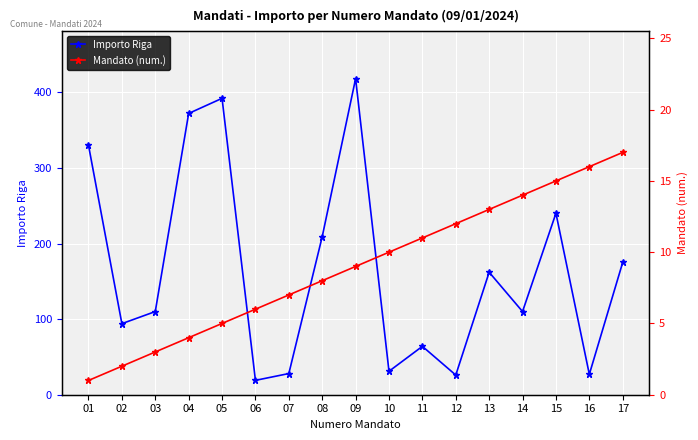

Reading left to right, transcribe all the data shown in this chart.

Importo Riga: 330	94	110	372	392	19	28	209	418	31	64	26	162	110	240	27	175
Mandato (num.): 1	2	3	4	5	6	7	8	9	10	11	12	13	14	15	16	17